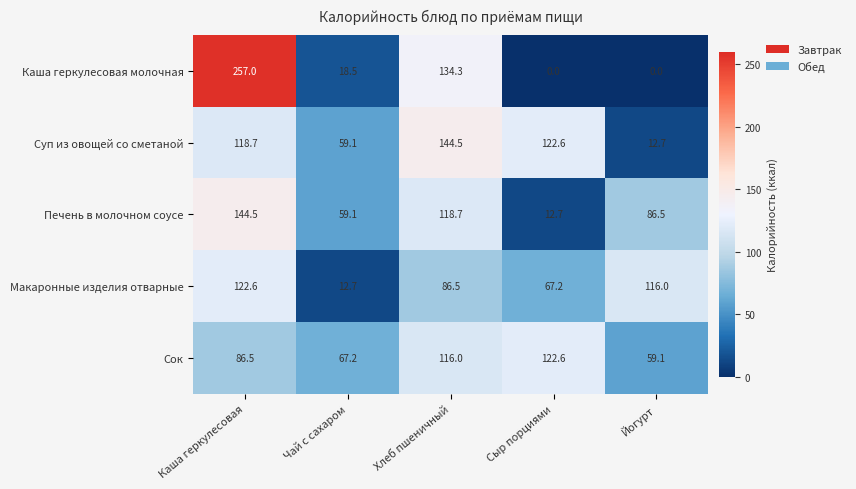

The value of Сок at Йогурт is 59.1. True or false?

True